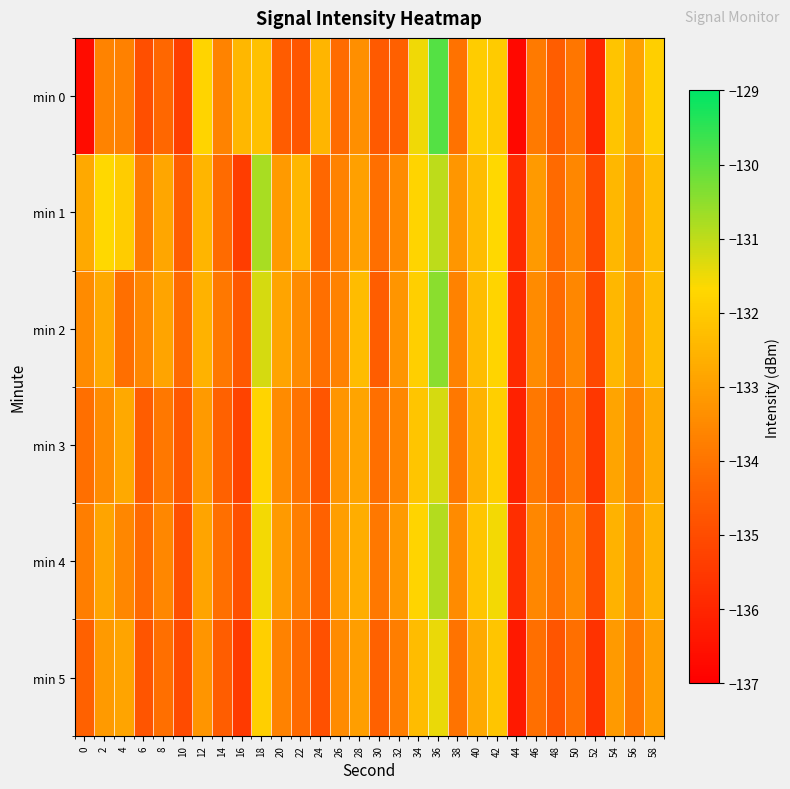

Between 18 and 54, which series saw the biggest shift?

min 1